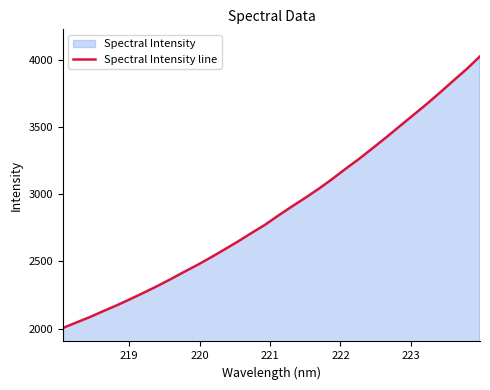

What is the difference between the maximum and minimum values?

2022.6